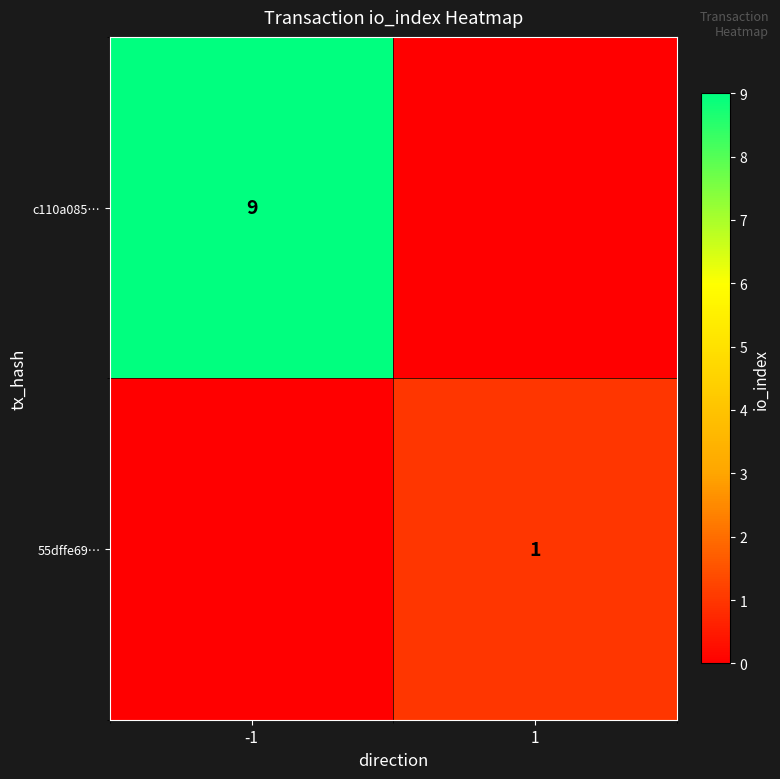

True or false: c110a085… has a value of 6 at -1.

False